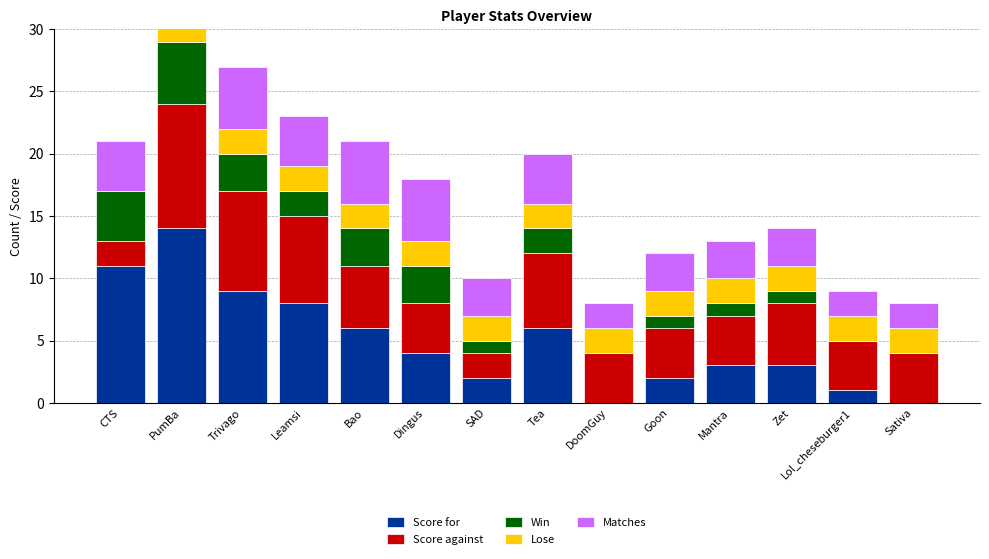

How many data points in Score for are above 4?

6